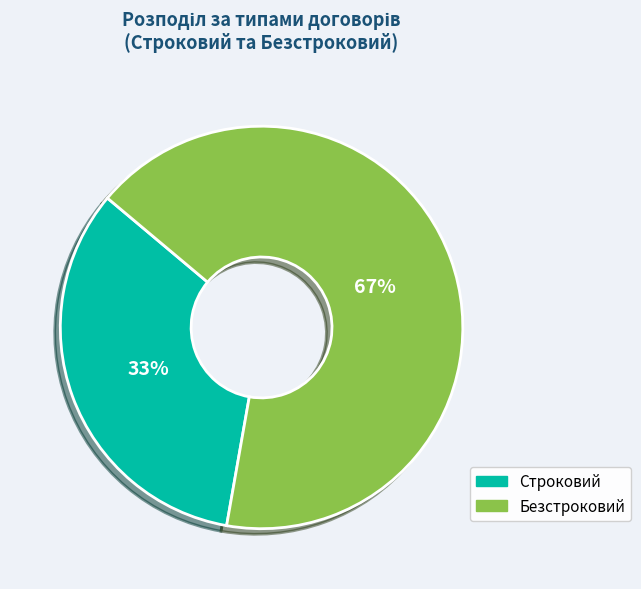

Which slice is the smallest?

Строковий